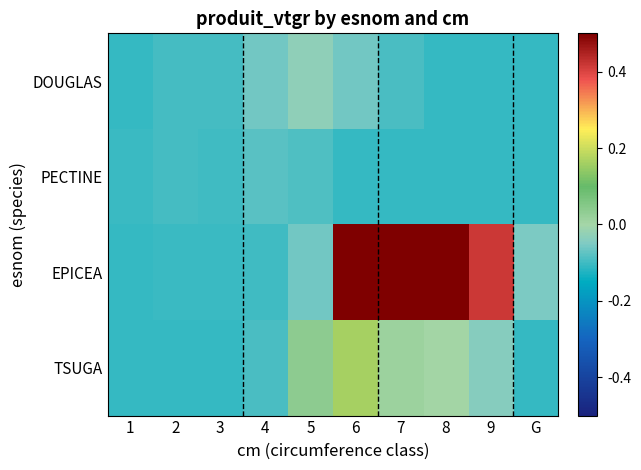

How many data points does each series have?

10